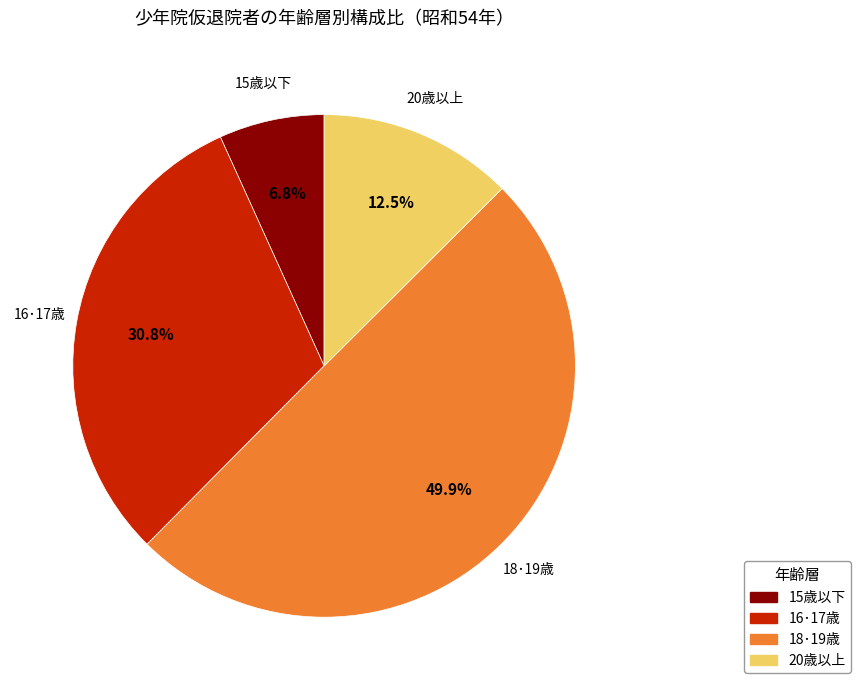

What percentage is the 15歳以下 slice, to the nearest percent?

7%